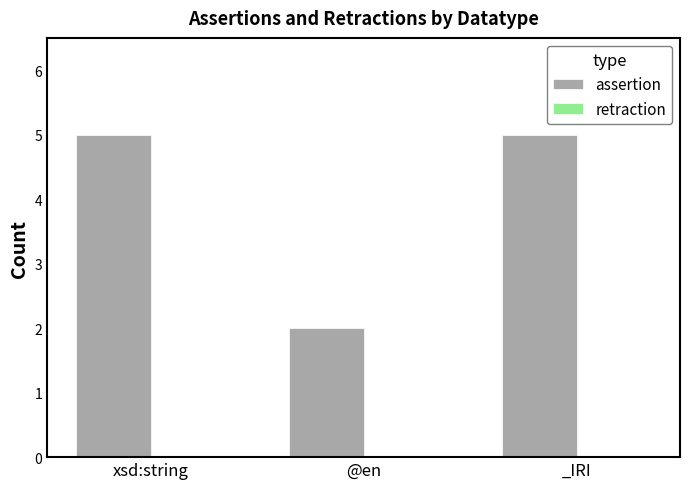

The value at @en is 3. True or false?

False